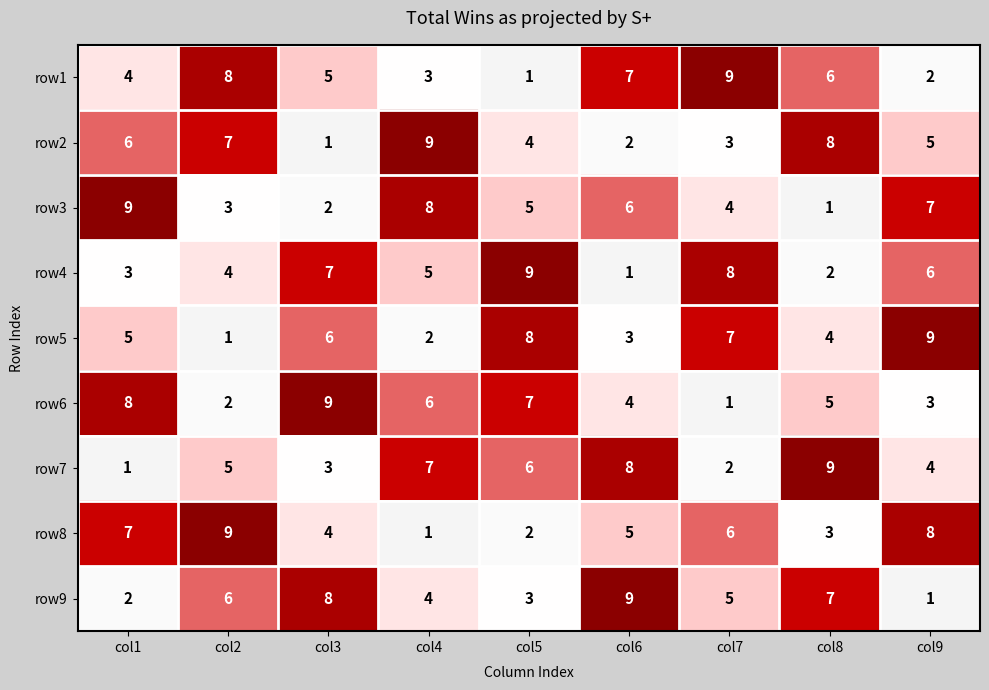

How many distinct data groups are displayed?

9